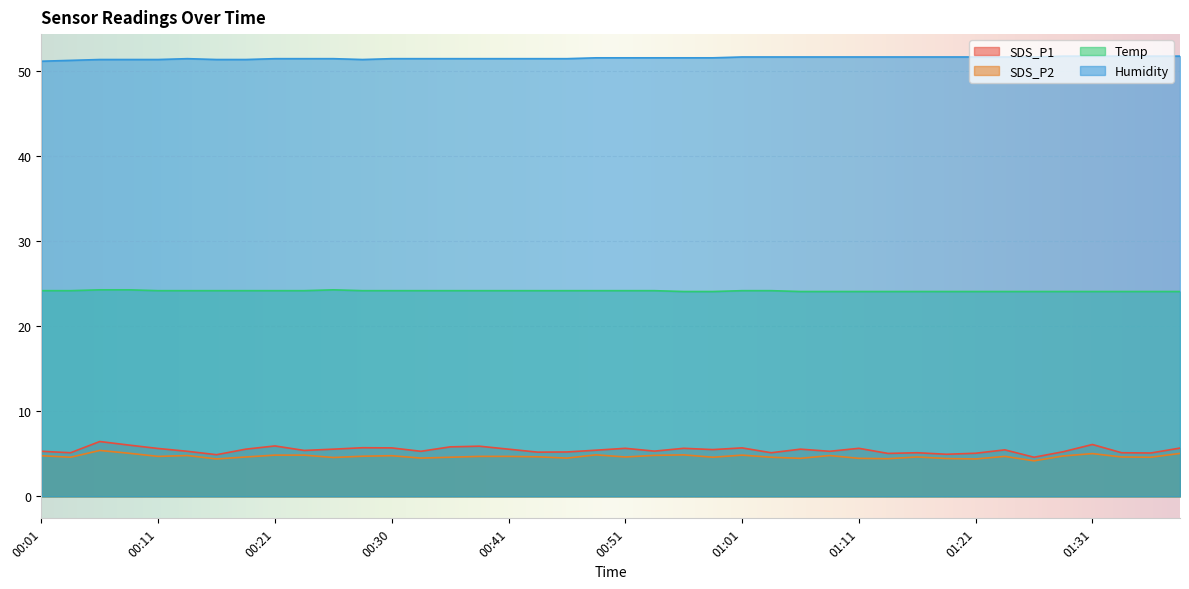

What is the minimum value for SDS_P1?

4.6